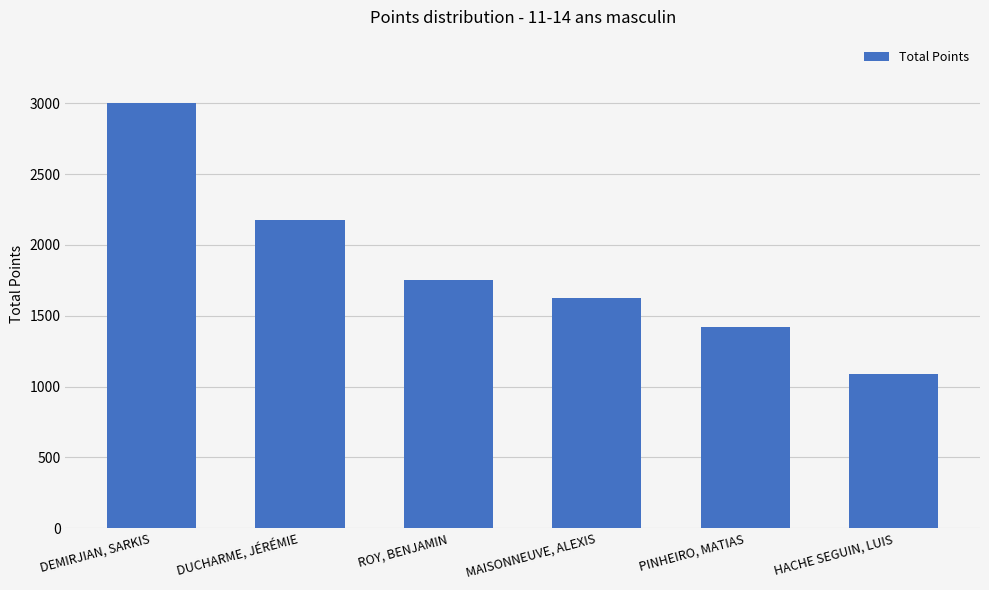

At which label does the data first exceed 1752?

DEMIRJIAN, SARKIS